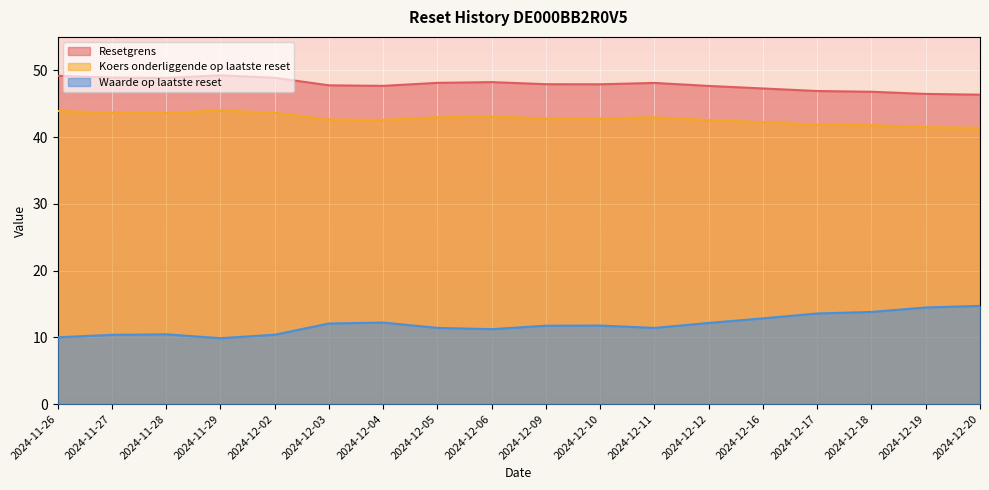

How many lines are shown in the chart?

3